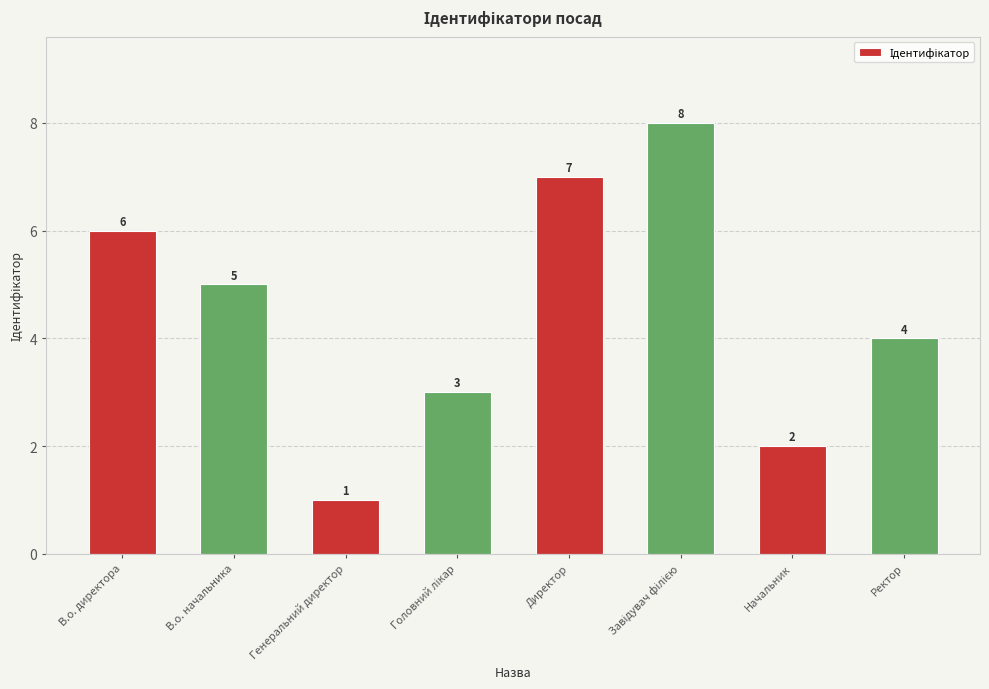

What is the minimum value shown in the chart?

1